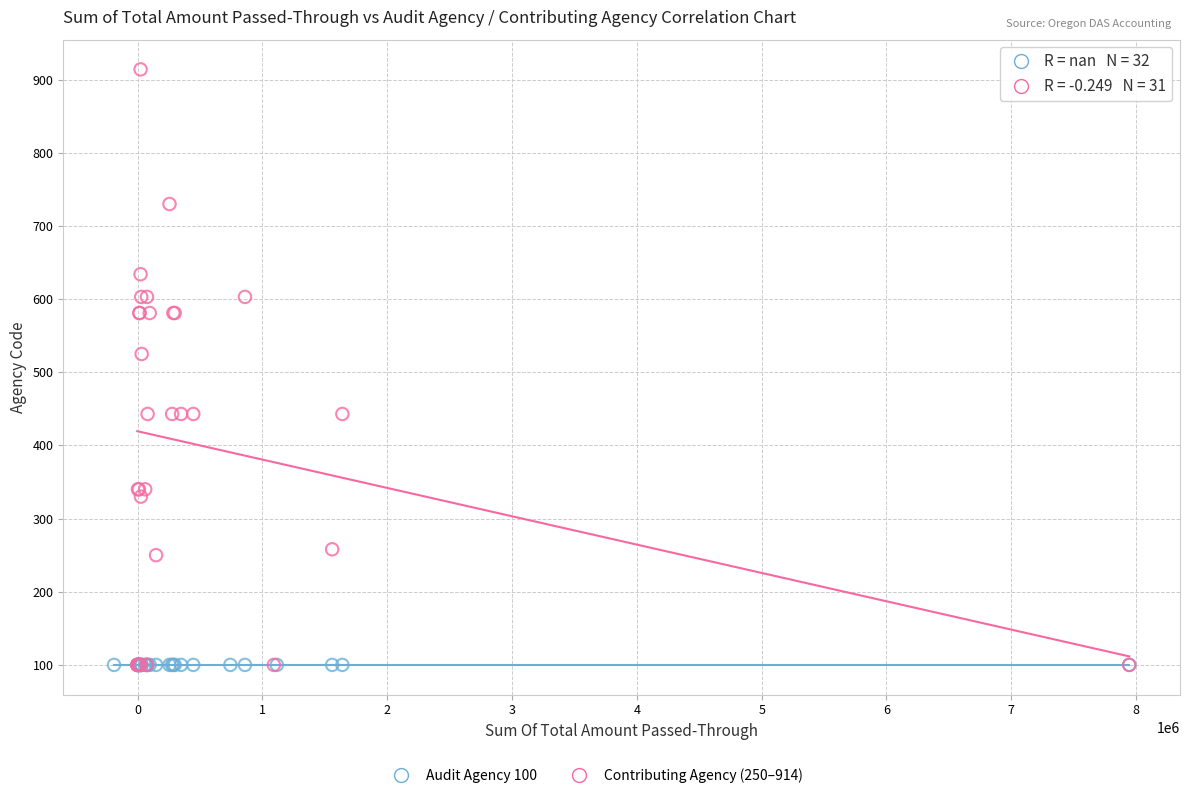

Which series reaches the maximum Y coordinate?

Contributing Agency (250–914)